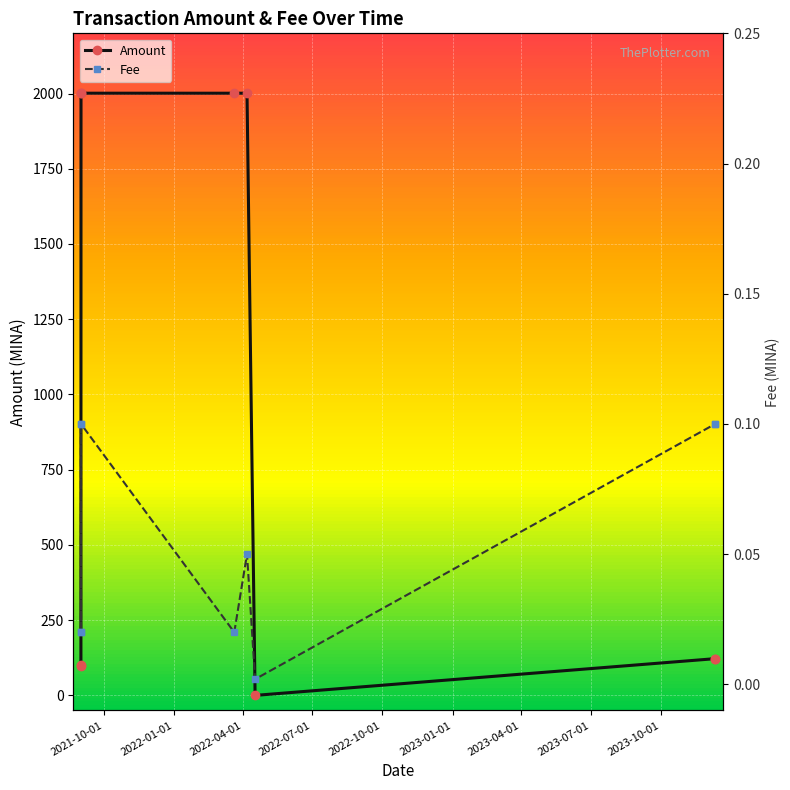

How many lines are shown in the chart?

2